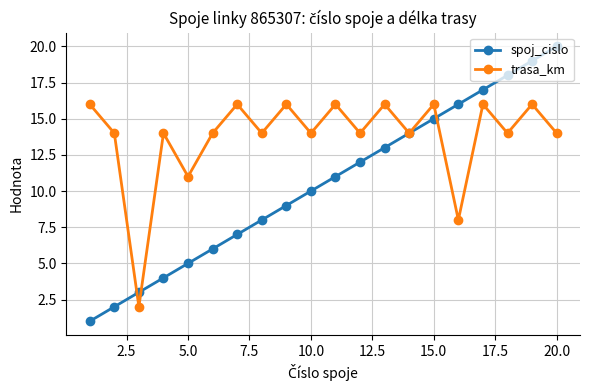

What is the lowest value of the spoj_cislo series?

1